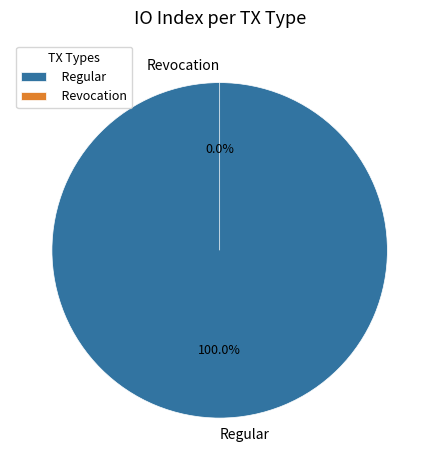

Is it true that Regular is 100% of the pie?

True